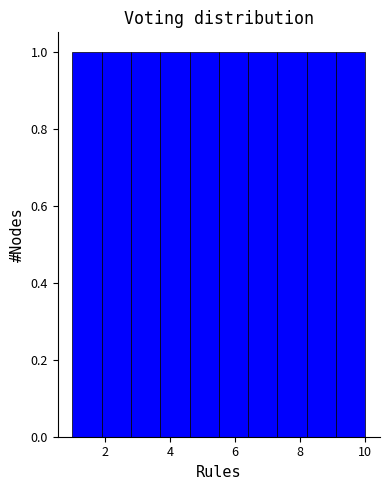

Reading left to right, list every bar in this chart as the range it spans on the x-axis followed by its height. Neither the bar edges nor the heights are printed on the chart, so give them approximately, as read against the axes.

1.0 to 1.9: 1
1.9 to 2.8: 1
2.8 to 3.7: 1
3.7 to 4.6: 1
4.6 to 5.5: 1
5.5 to 6.4: 1
6.4 to 7.3: 1
7.3 to 8.2: 1
8.2 to 9.1: 1
9.1 to 10.0: 1